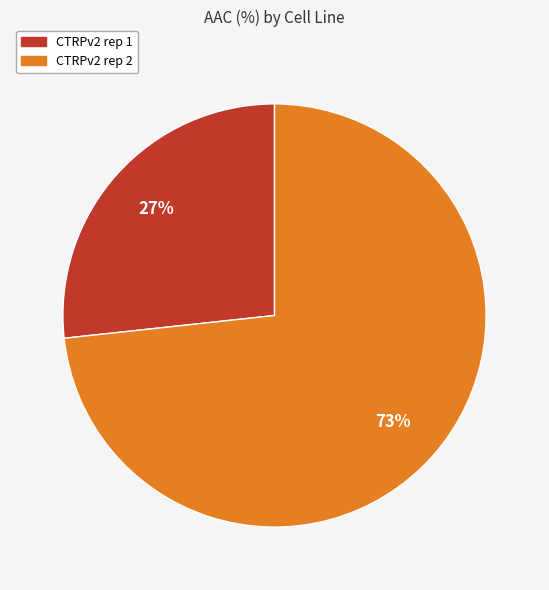

What is the largest slice in the pie chart?

CTRPv2 rep 2